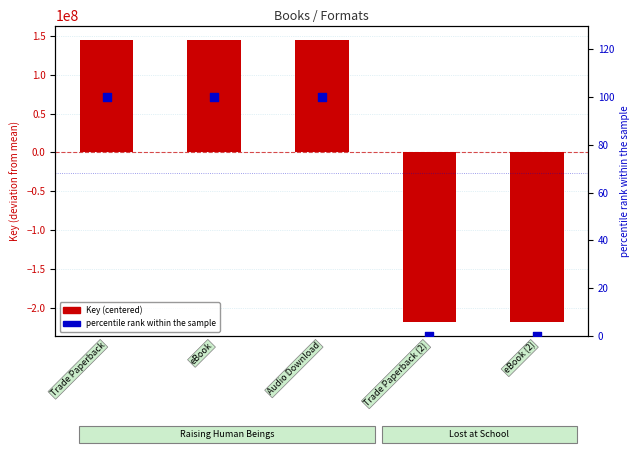

At how many categories does at least one series exceed -119779892?

5